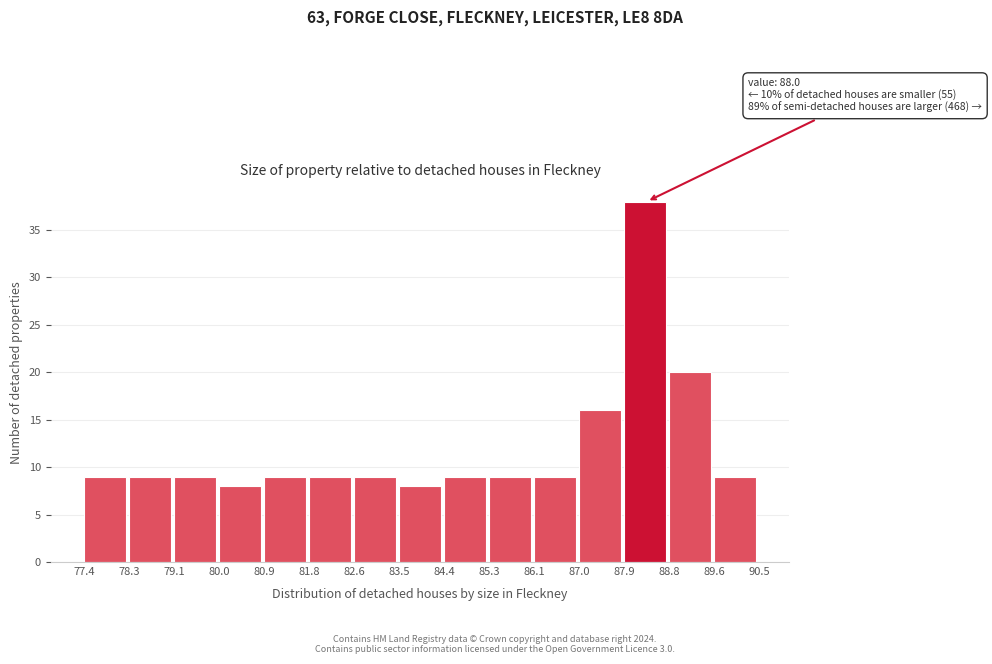

Over which range of the x-axis is the bar tallest?

87.9 to 88.8